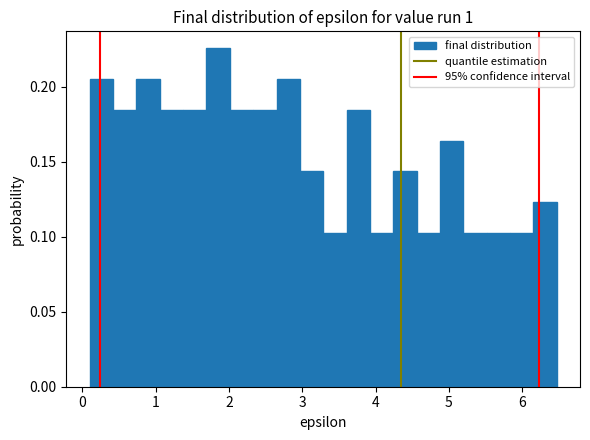

Around what value on the x-axis is the tallest bar? Give the approximate position of its centre, as read against the axis.

1.9